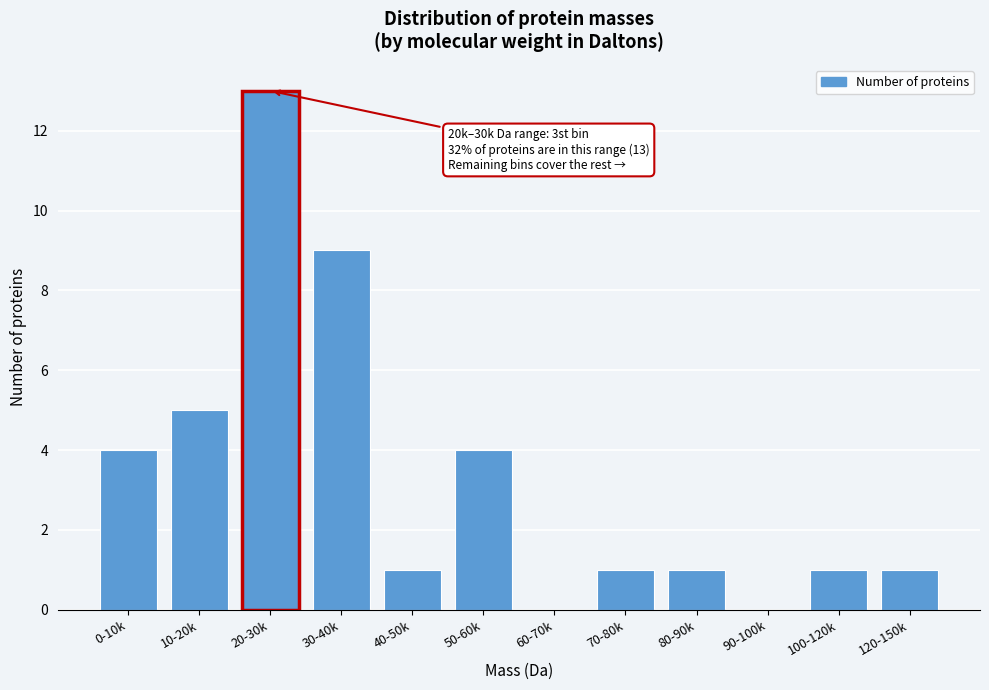

Reading left to right, transcribe all the data shown in this chart.

0-10k=4	10-20k=5	20-30k=13	30-40k=9	40-50k=1	50-60k=4	60-70k=0	70-80k=1	80-90k=1	90-100k=0	100-120k=1	120-150k=1